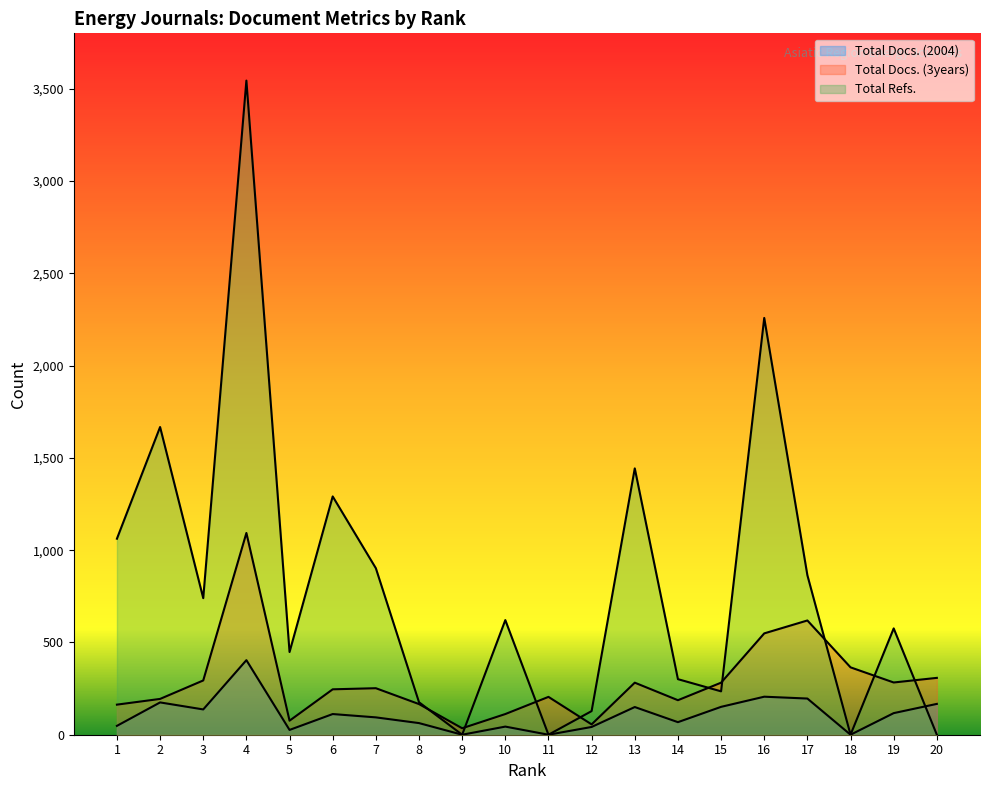

Does the chart display data point markers on the line(s)?

No